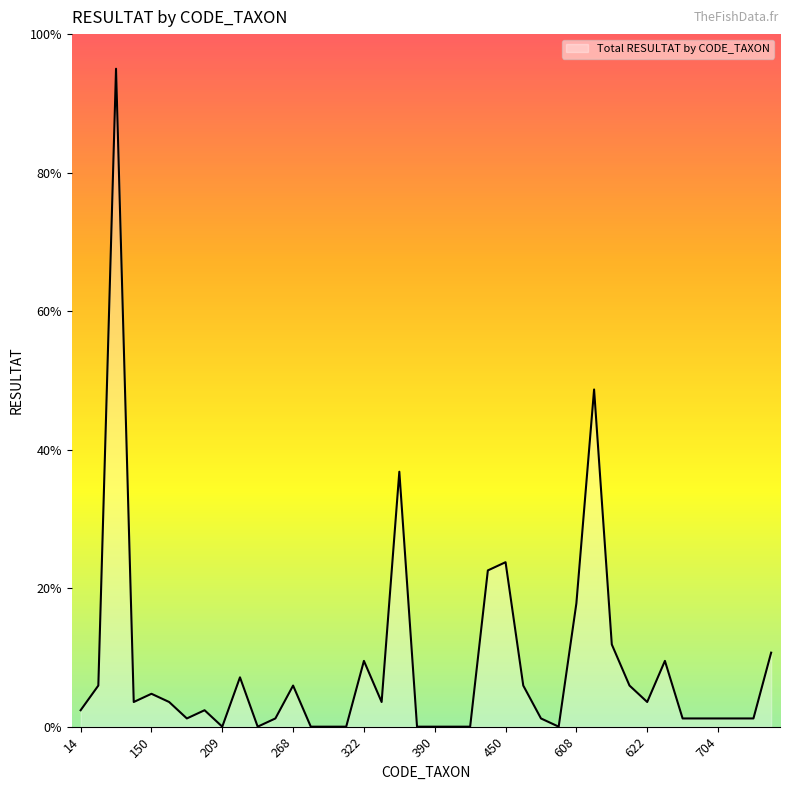

What is the difference between the maximum and minimum values?

95.0